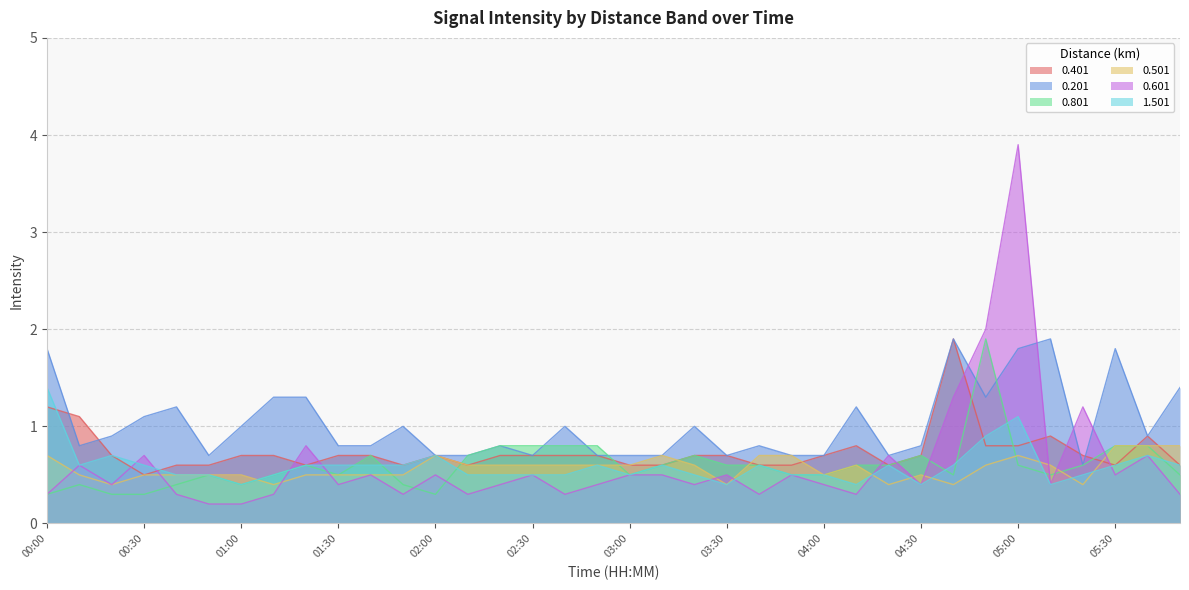

Rank the series by their maximum value, from lowest to highest.

0.501, 1.501, 0.401, 0.201, 0.801, 0.601